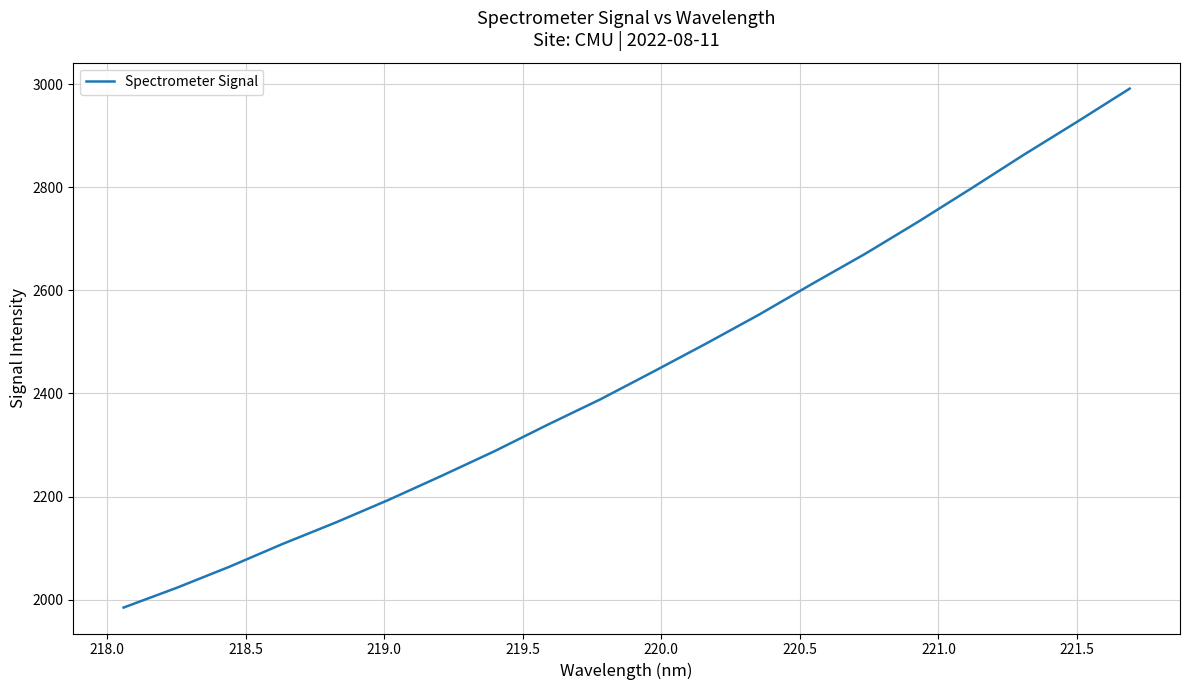

What is the minimum value shown in the chart?

1984.5